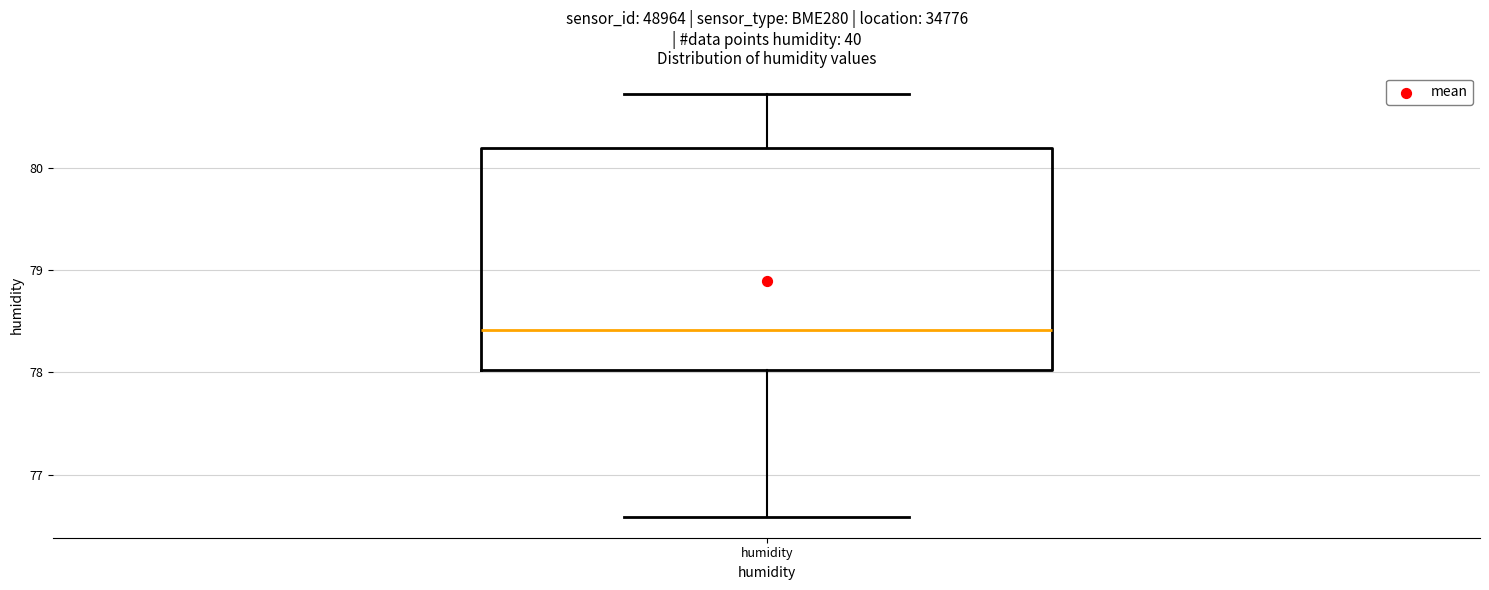

Where does the lower whisker of the box for humidity end on the y-axis? The values are not printed on the chart, so give them approximately, as read against the axis.

76.6